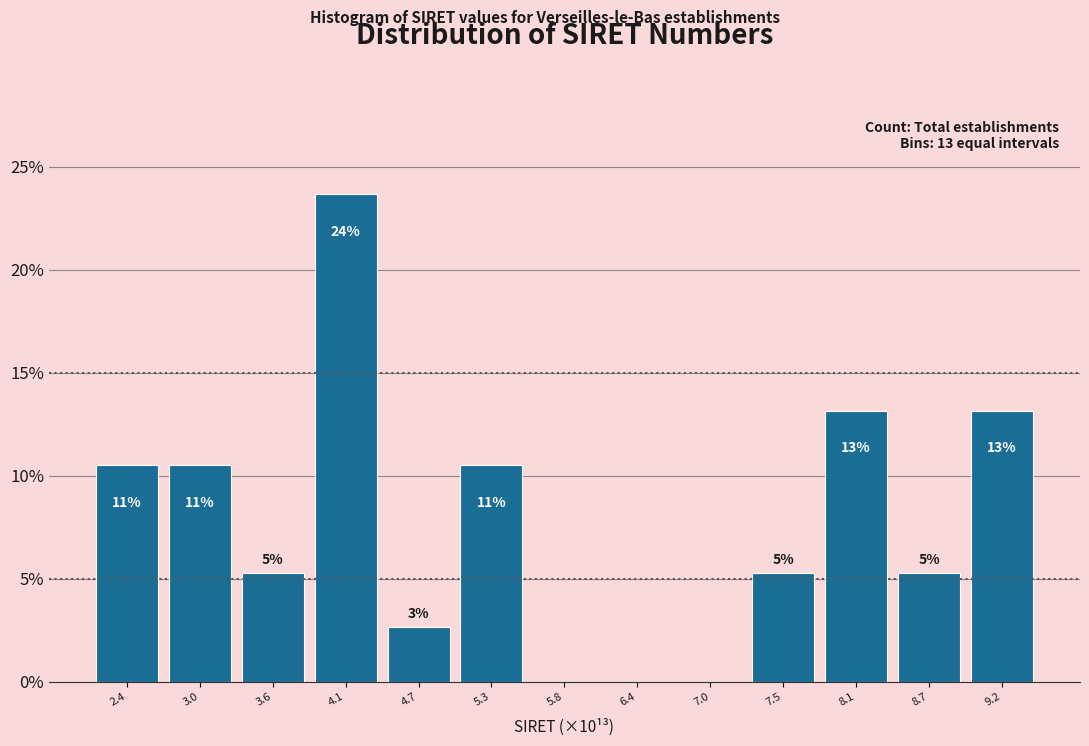

Are the bars horizontal?

No